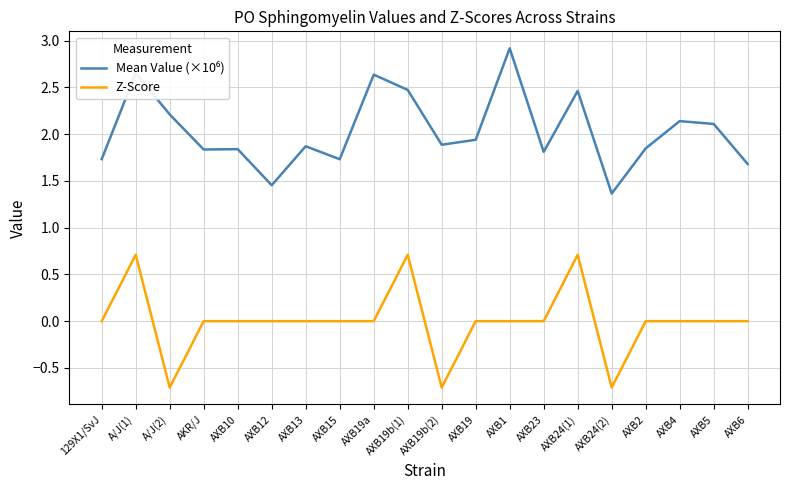

True or false: Z-Score has more than 0 points higher than both neighbors.

True